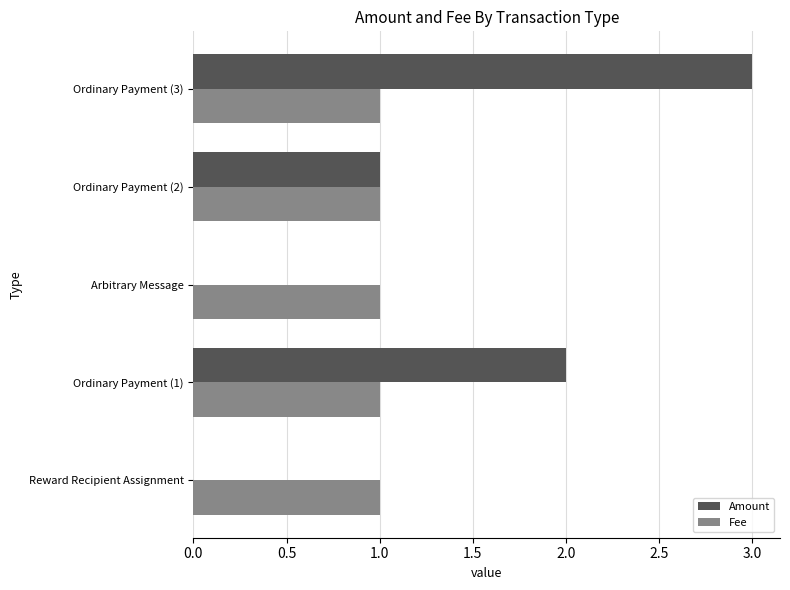

At which category does the chart reach its peak across all series?

Ordinary Payment (3)